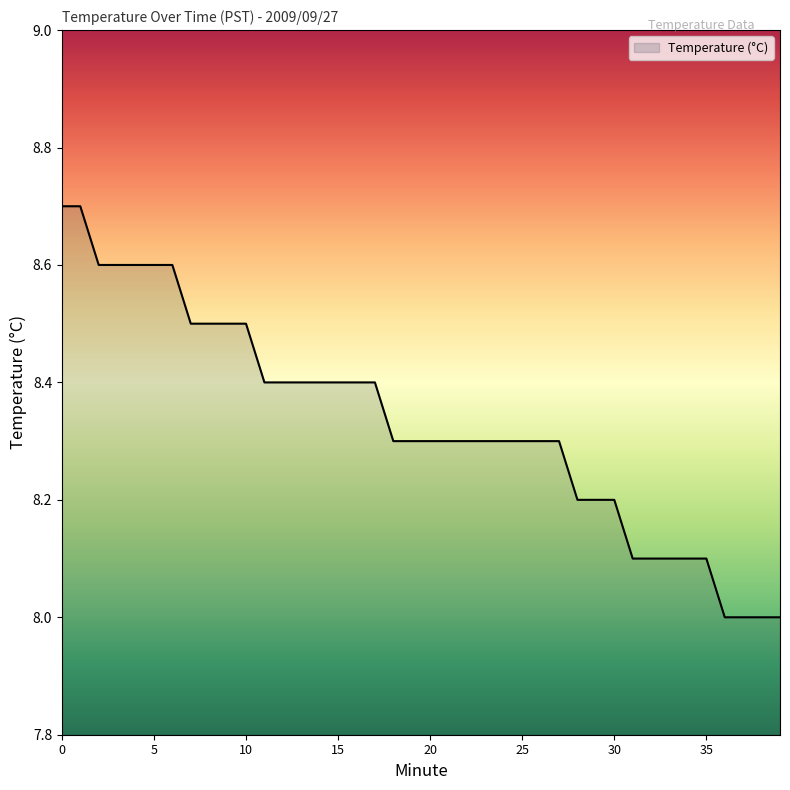

What is the smallest value displayed?

8.0